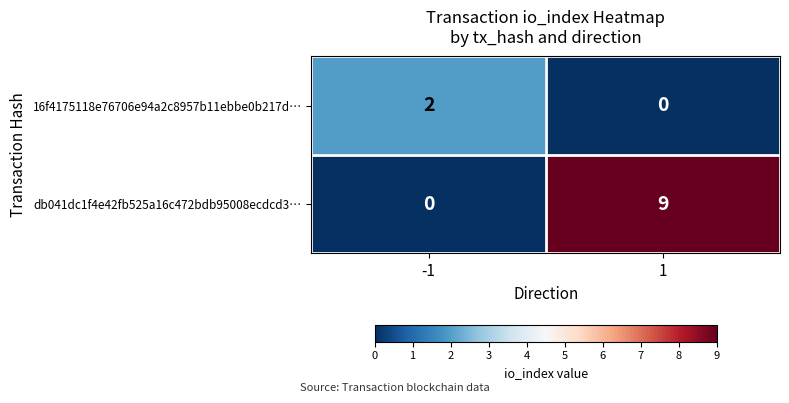

The value of db041dc1f4e42fb525a16c472bdb95008ecdcd3… at 1 is 2. True or false?

False